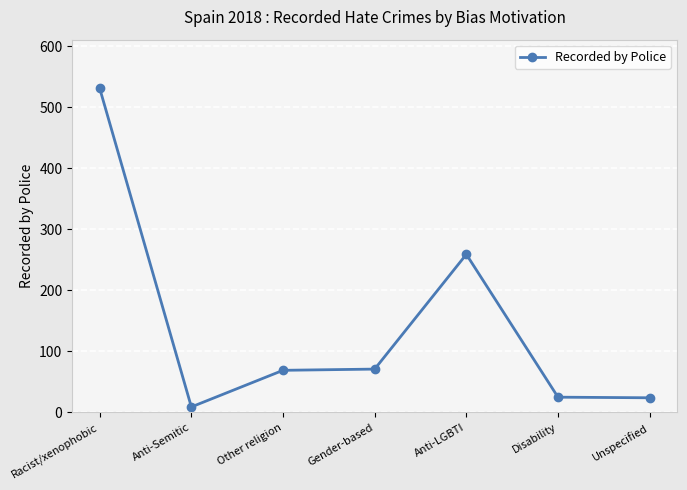

What is the maximum value shown in the chart?

531